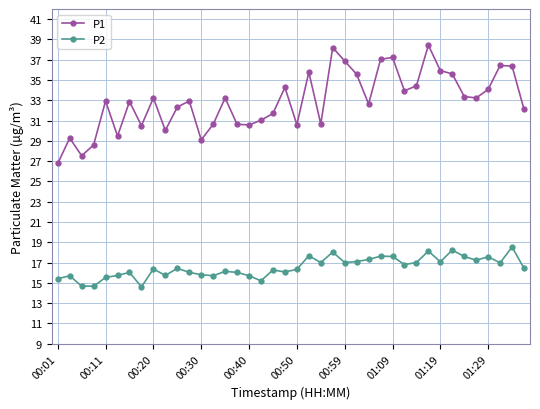

List the series in order of their peak value, highest first.

P1, P2